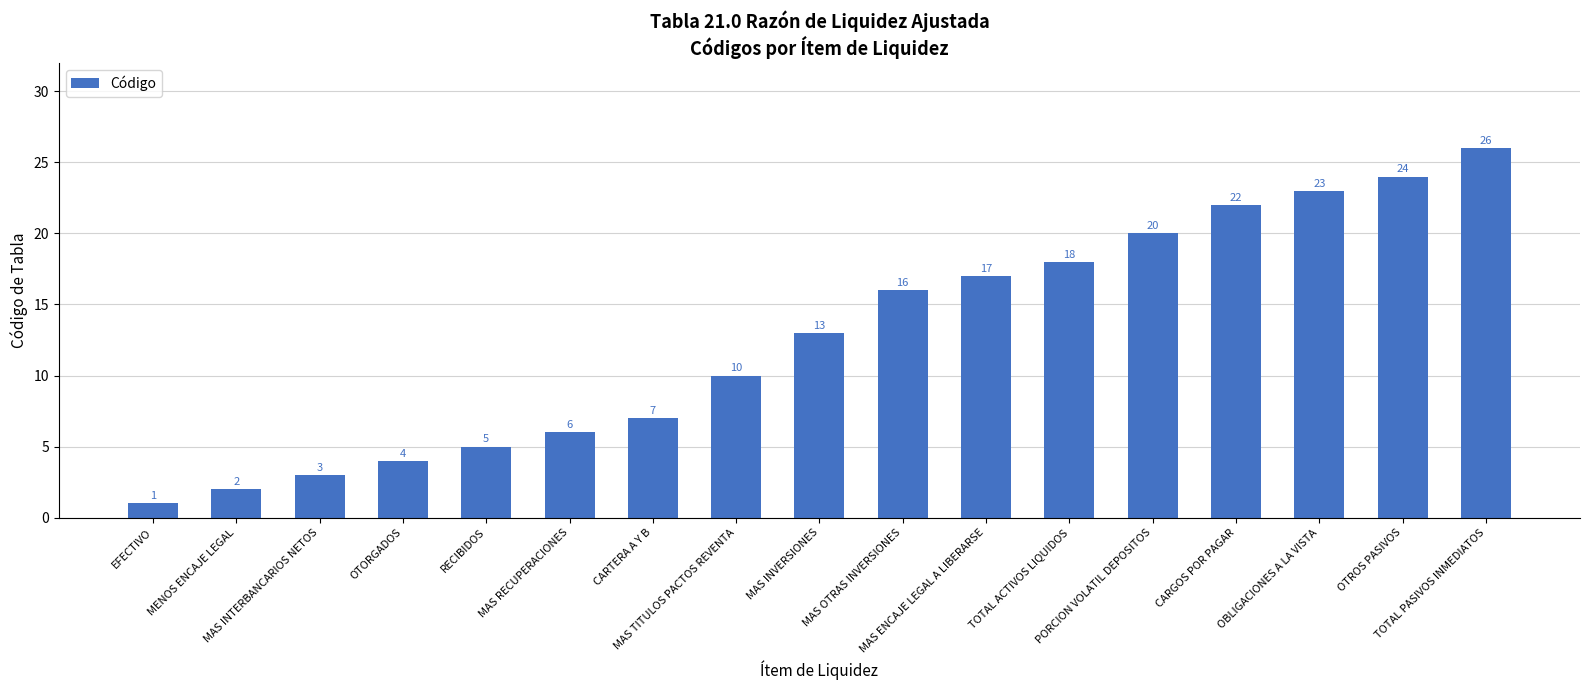

What is the greatest value displayed?

26